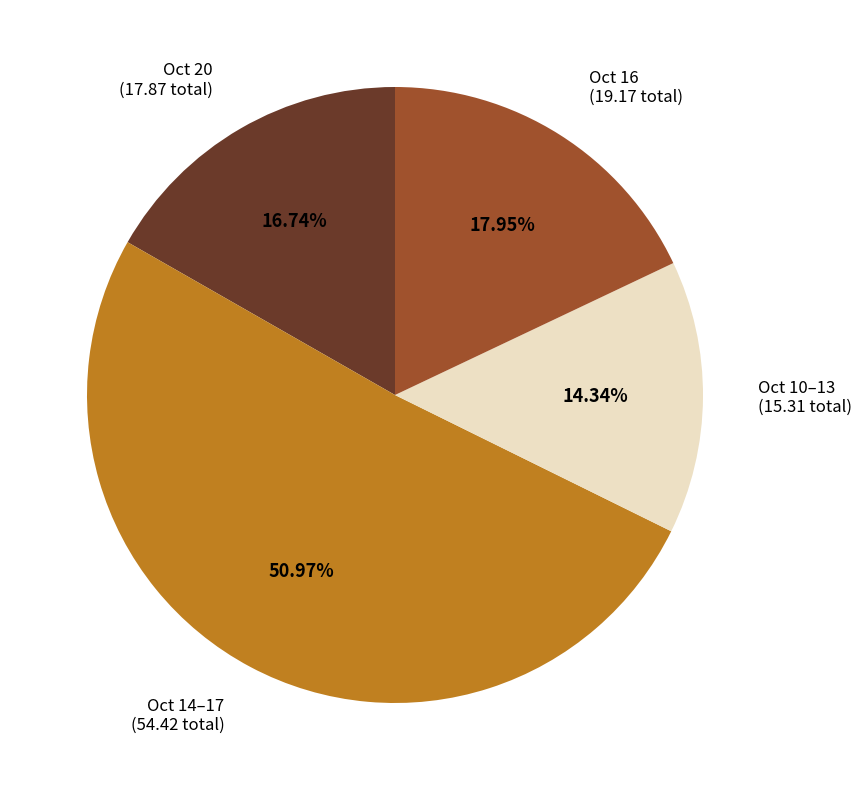

Do Oct 14–17 (54.42 total) and Oct 10–13 (15.31 total) together represent more than half of the pie?

Yes